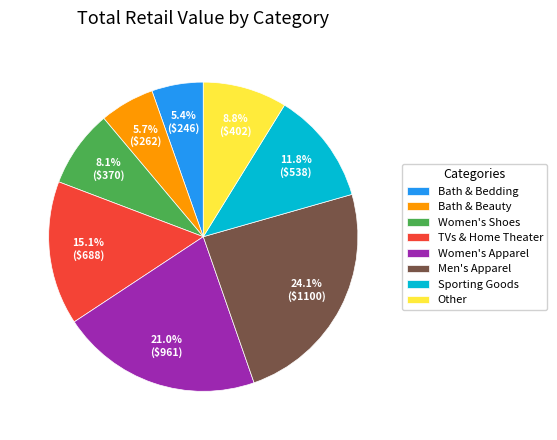

Is Women's Shoes the majority of the pie?

No